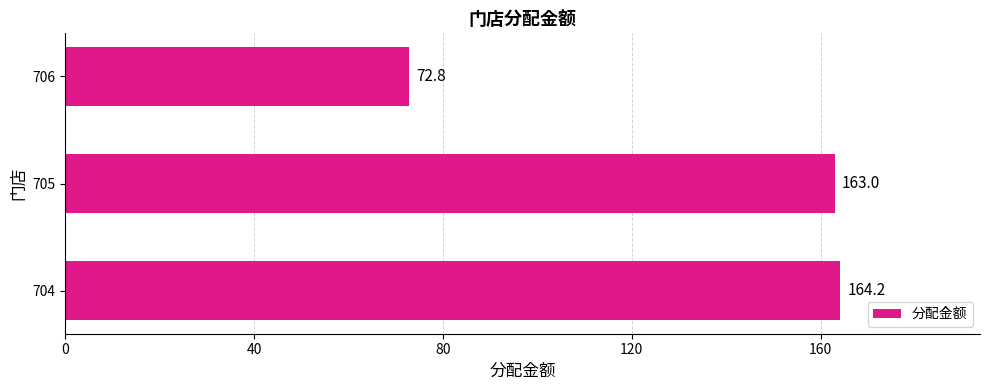

Reading bottom to top, list all the values displayed in this chart.

164.2	163.0	72.8